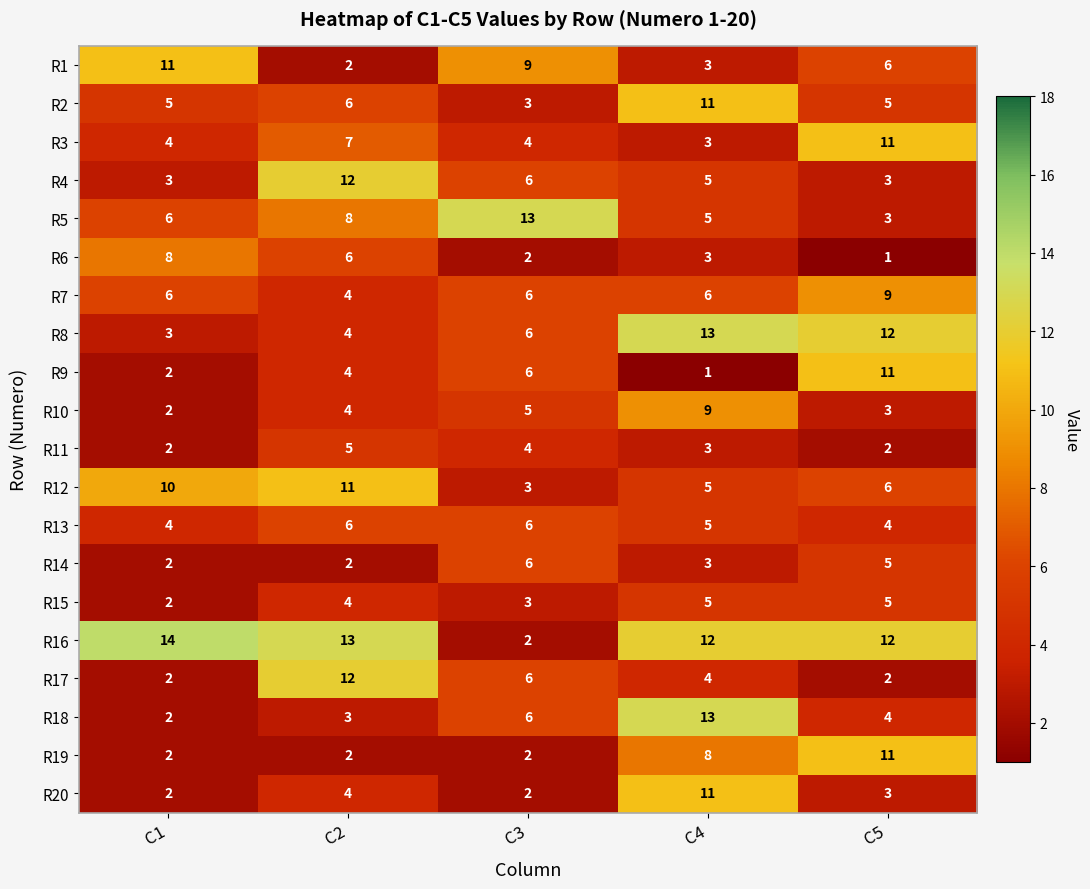

What is the spread (max minus min) of values at C4?

12